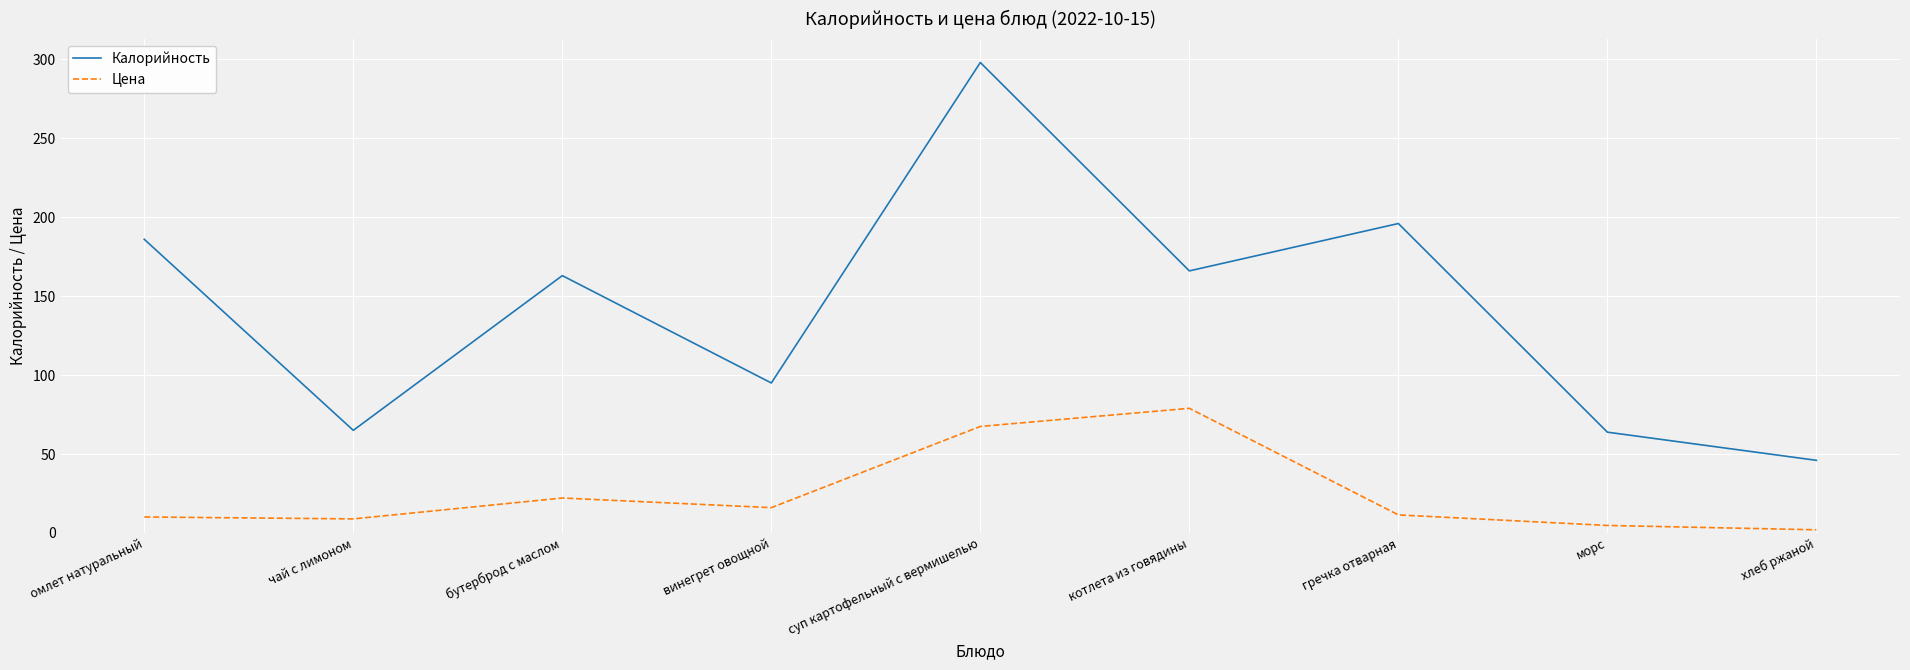

What is the maximum value for Калорийность?

298.0